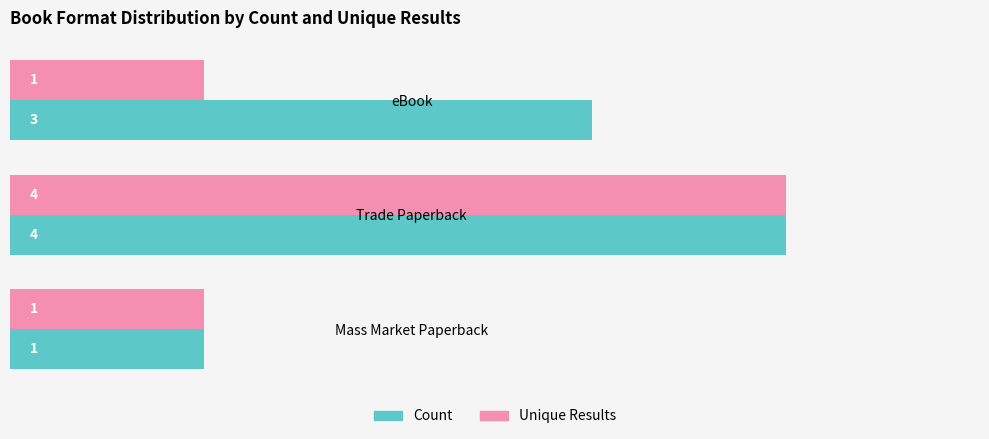

Count the Count values in the range 1 to 4.

3